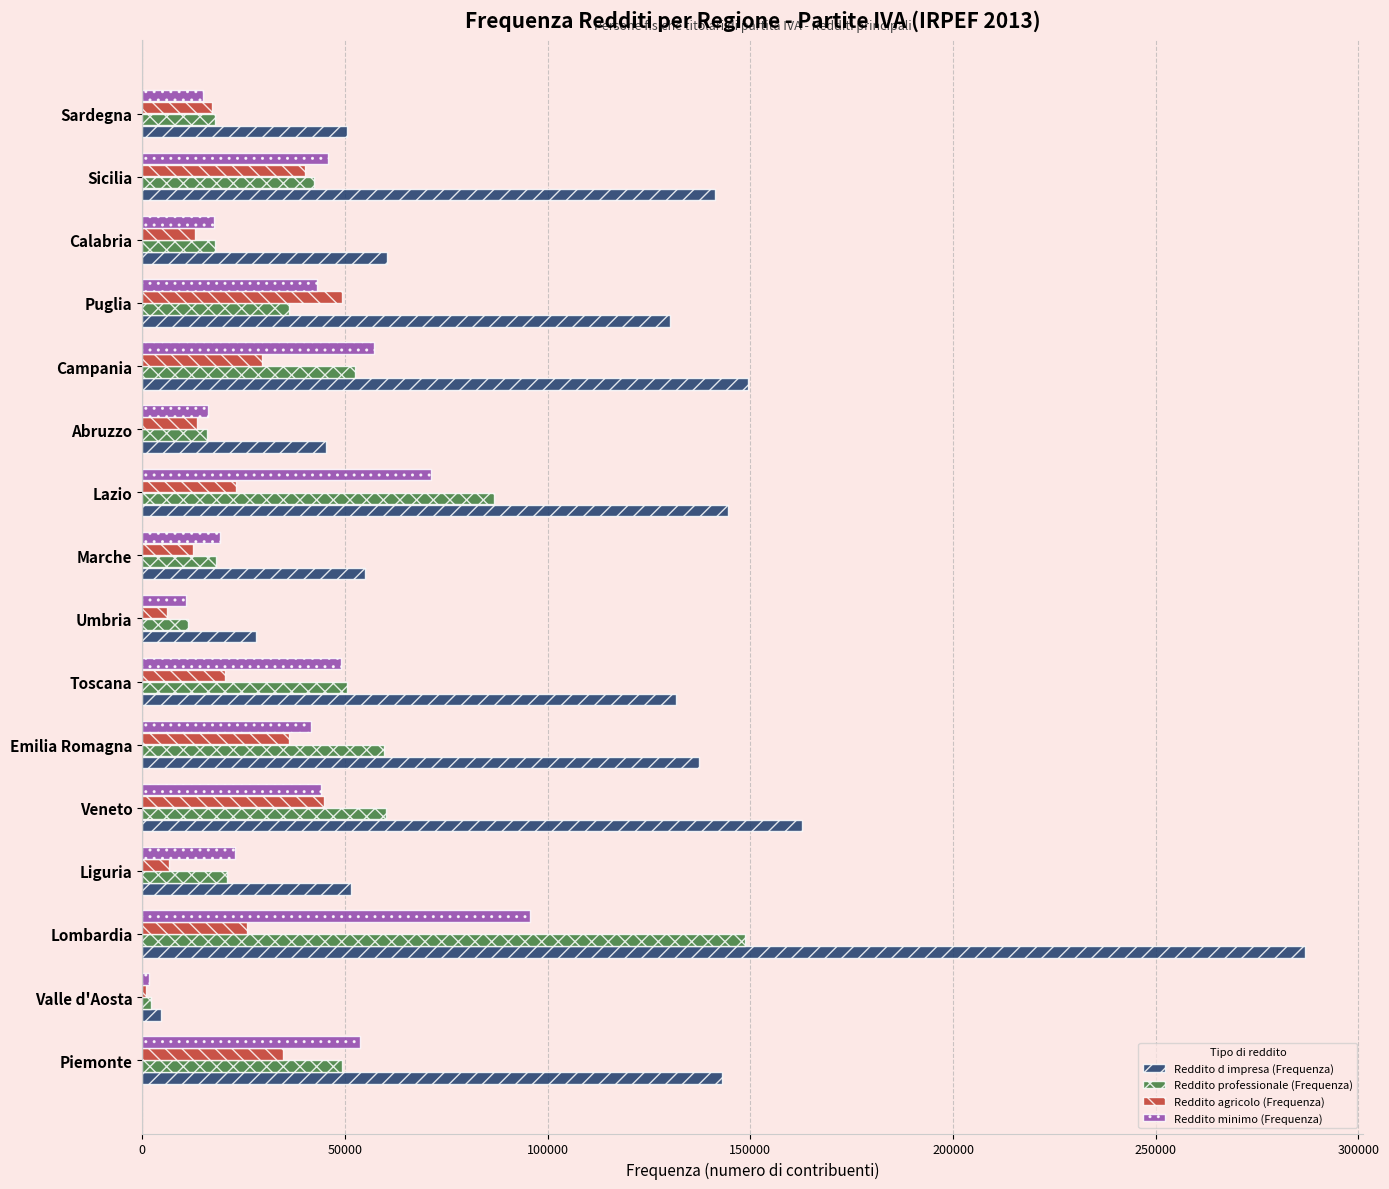

What is the maximum value shown in the chart?

286786